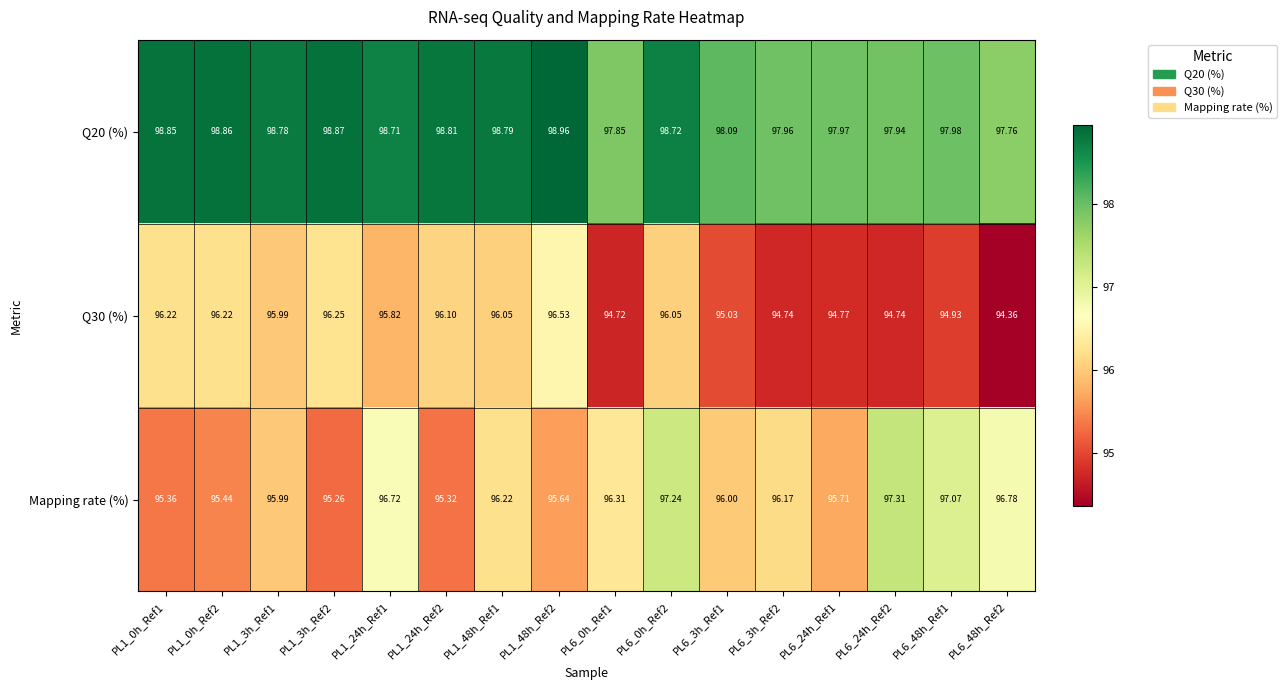

At how many categories does at least one series exceed 94?

16